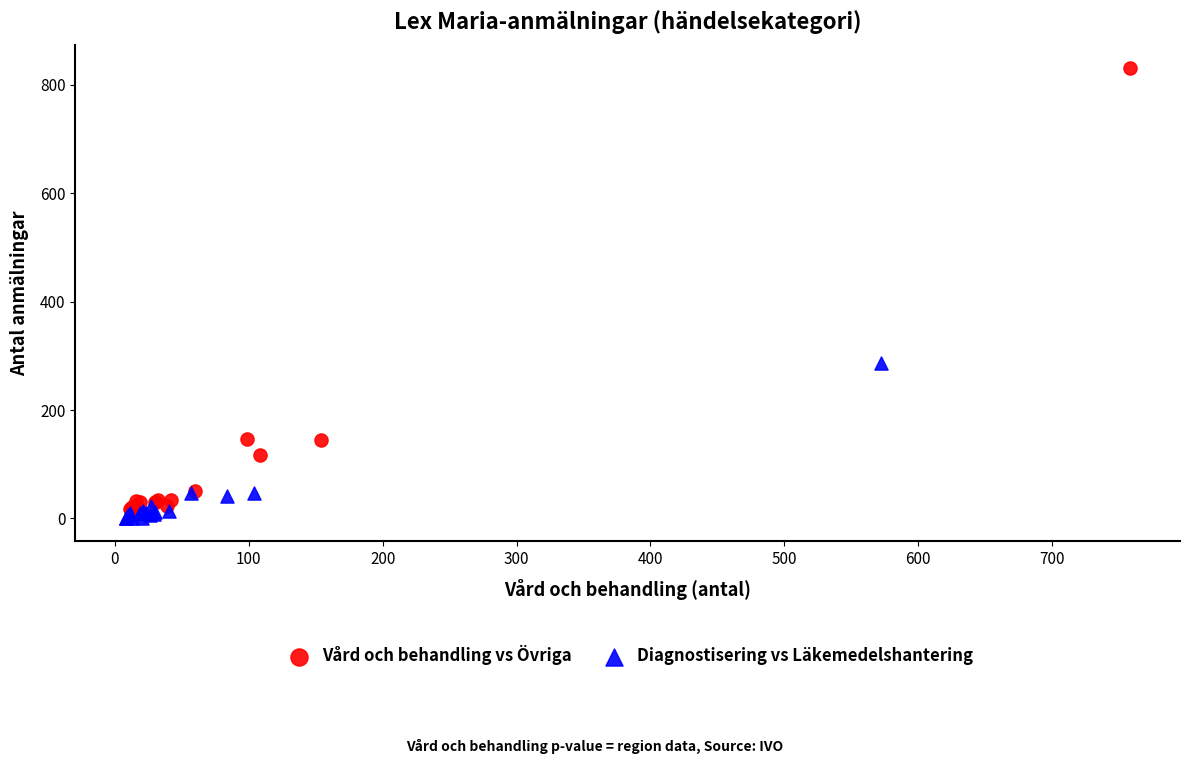

Which series reaches the maximum Y coordinate?

Vård och behandling vs Övriga